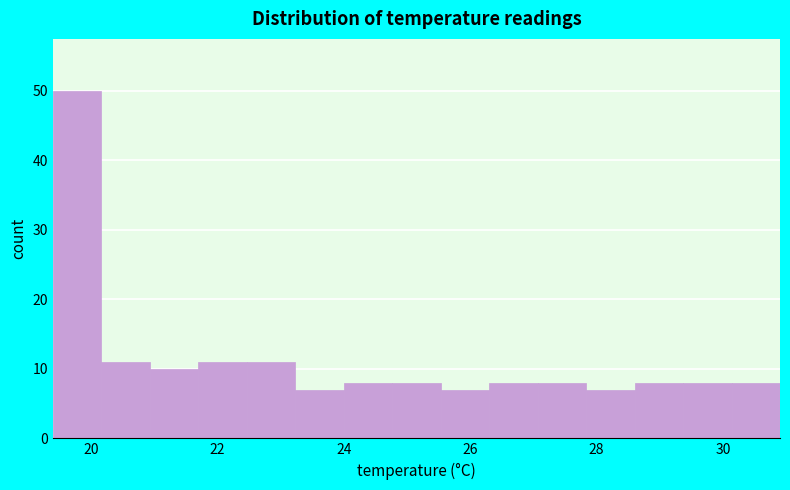

Around what value on the x-axis is the tallest bar? Give the approximate position of its centre, as read against the axis.

19.8